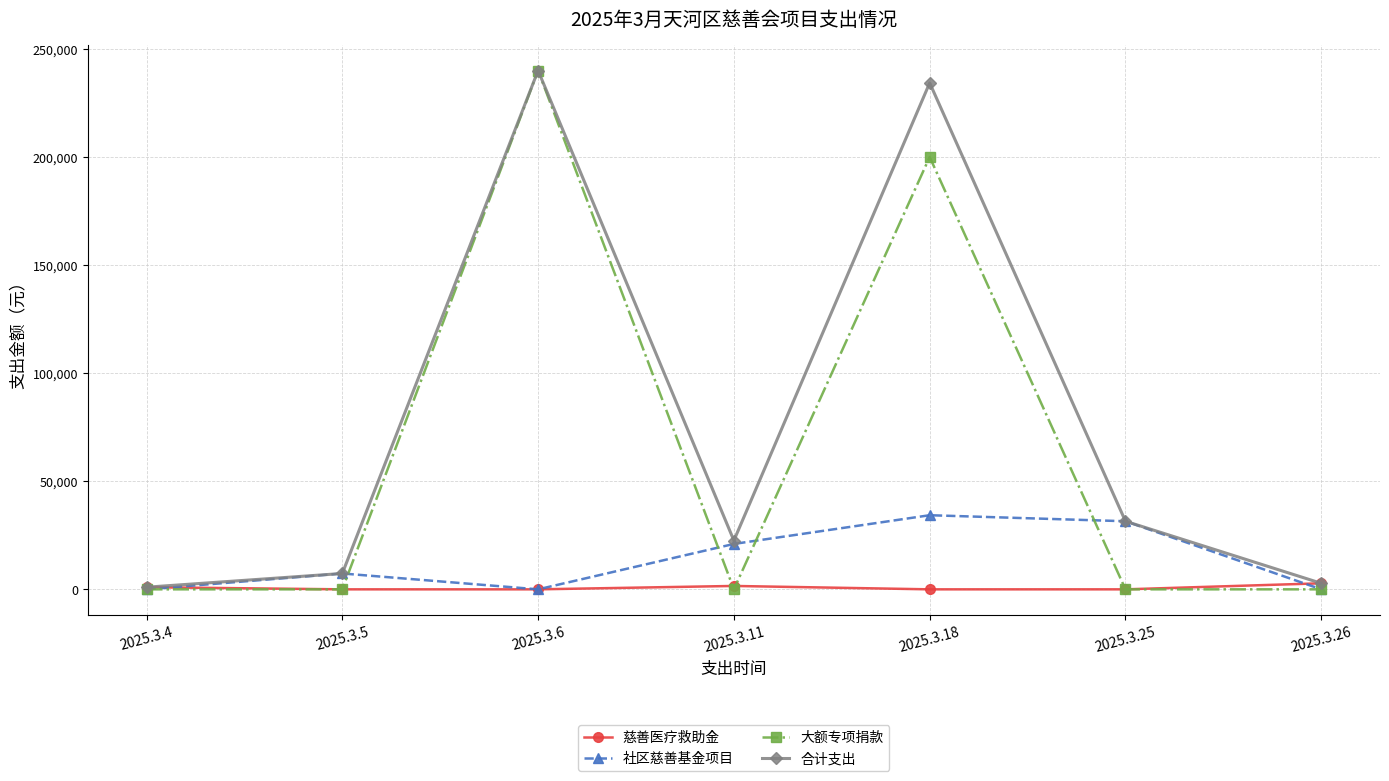

At which category does the chart reach its peak across all series?

2025.3.6